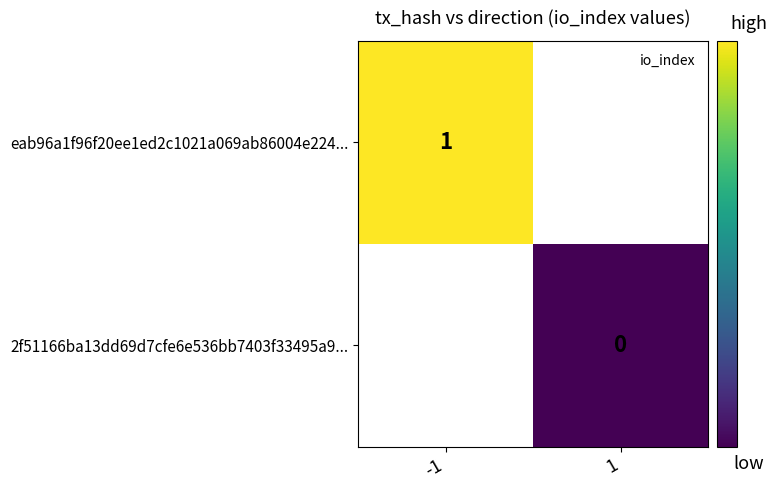

At how many categories does at least one series exceed 0?

1